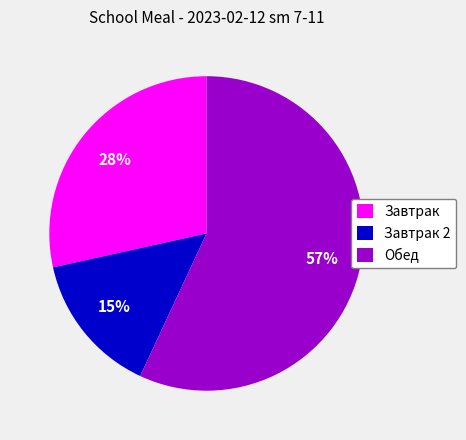

Which slice is the smallest?

Завтрак 2